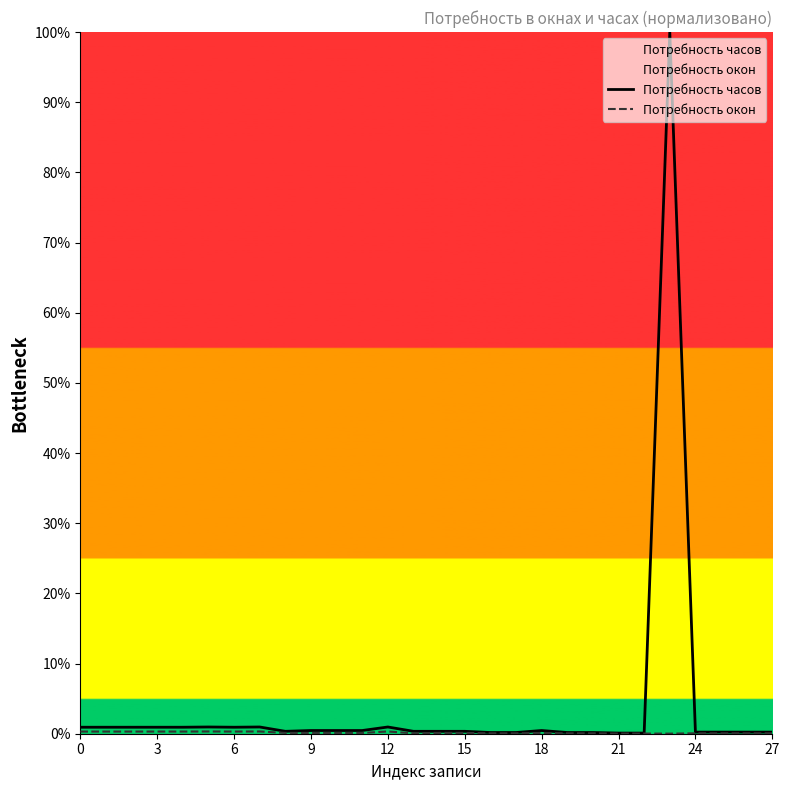

Which series has the largest range (max minus min)?

Потребность часов